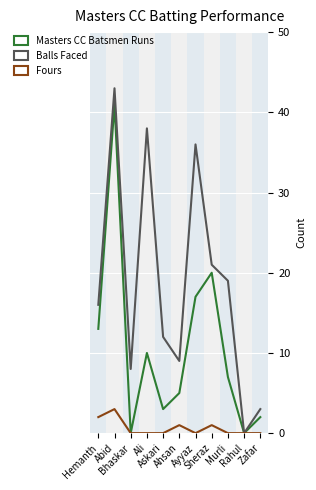

What is the sum of the Balls Faced values at Ali and Ayyaz?

74